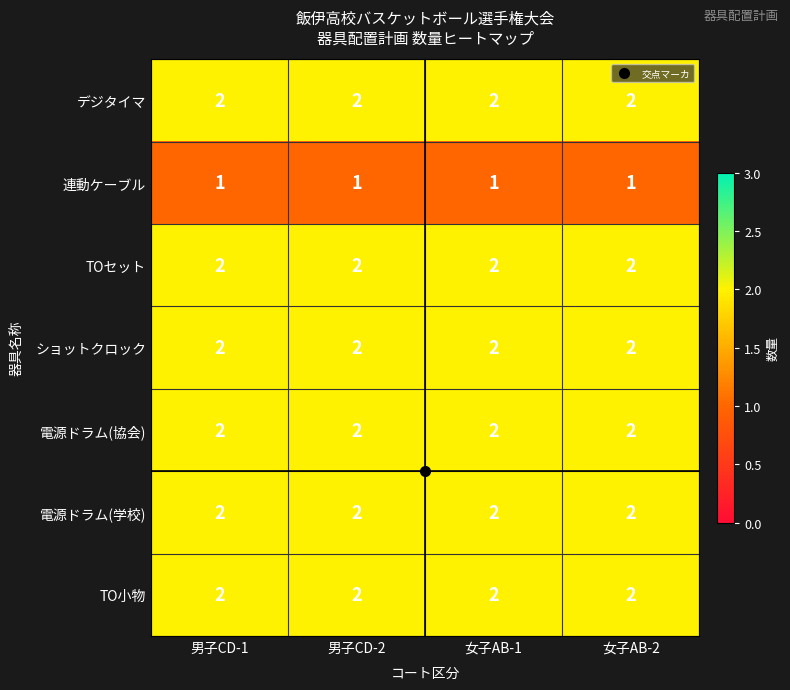

The value of 電源ドラム(協会) at 女子AB-1 is 0. True or false?

False